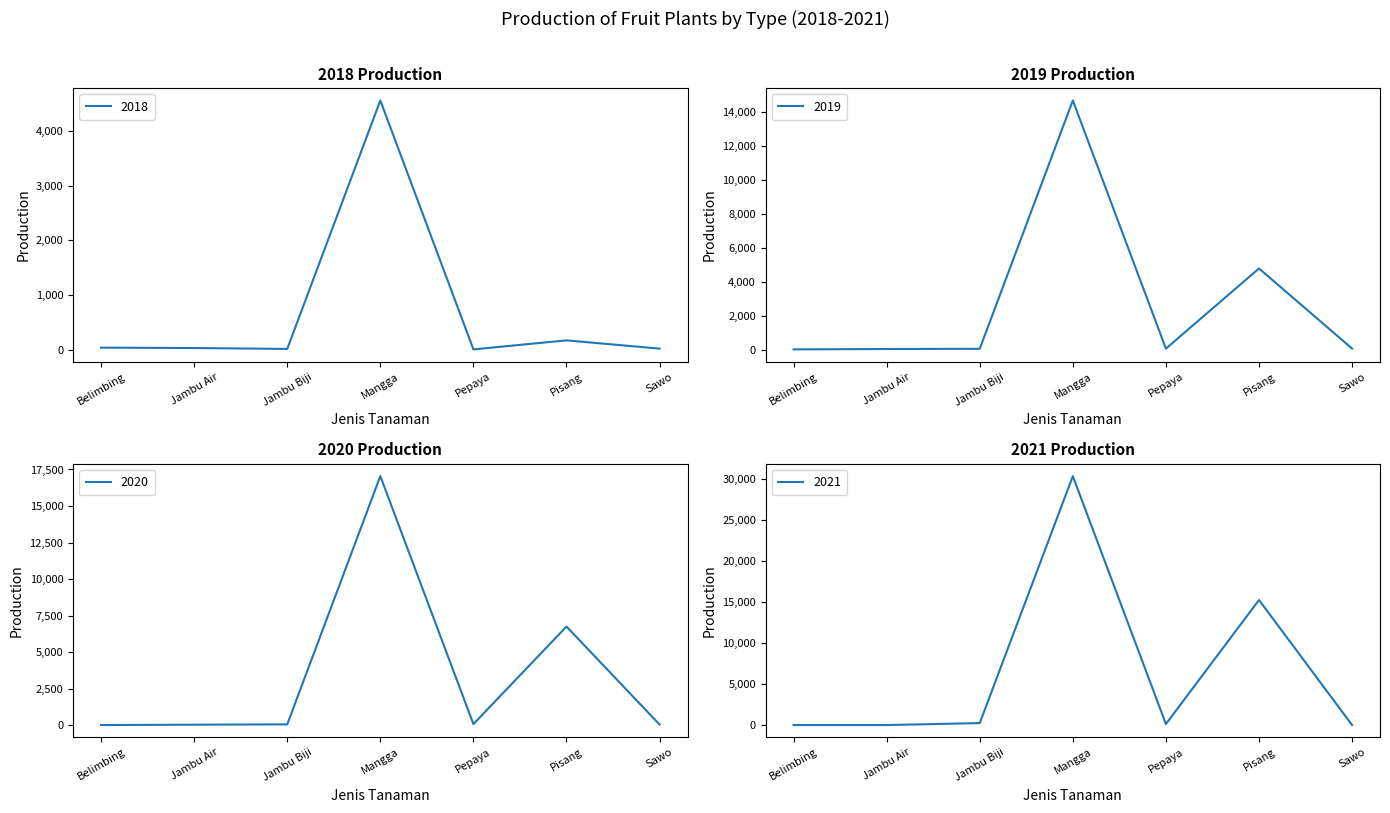

List the series in order of their peak value, highest first.

2021, 2020, 2019, 2018